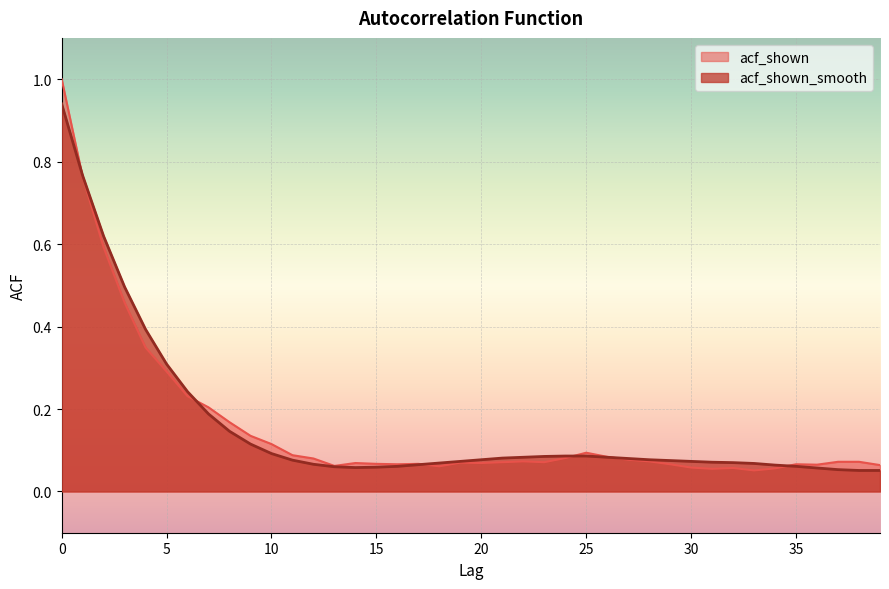

At how many categories does at least one series exceed 0?

40